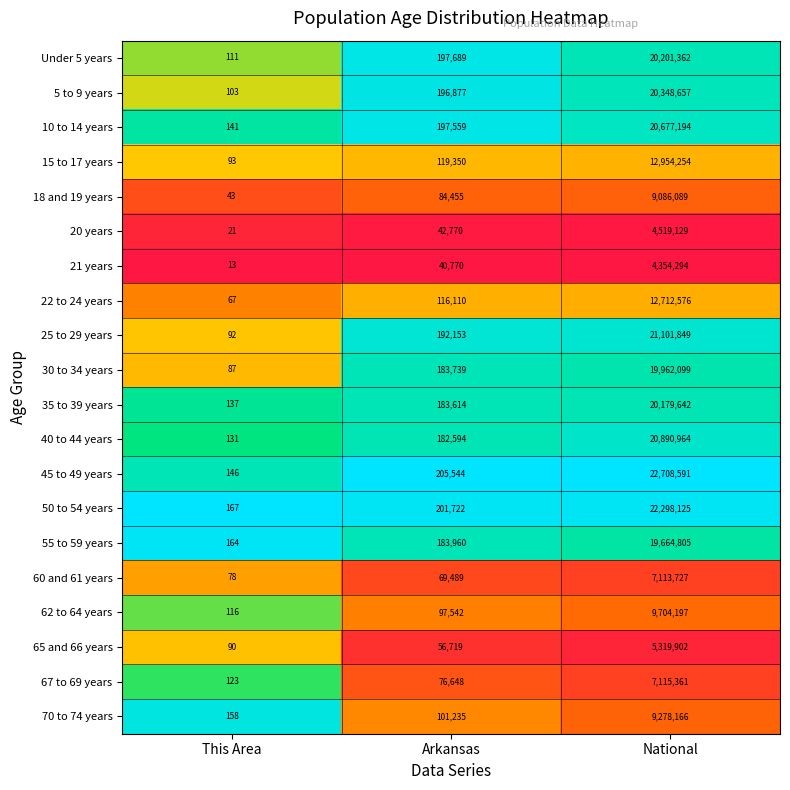

Where is 55 to 59 years nearest to the value 9832484?

Arkansas